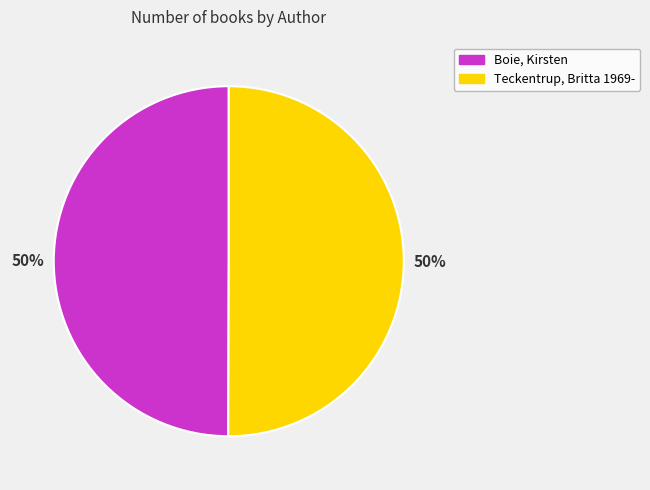

What is the ratio of the value at Teckentrup, Britta 1969- to the value at Boie, Kirsten?

1.0